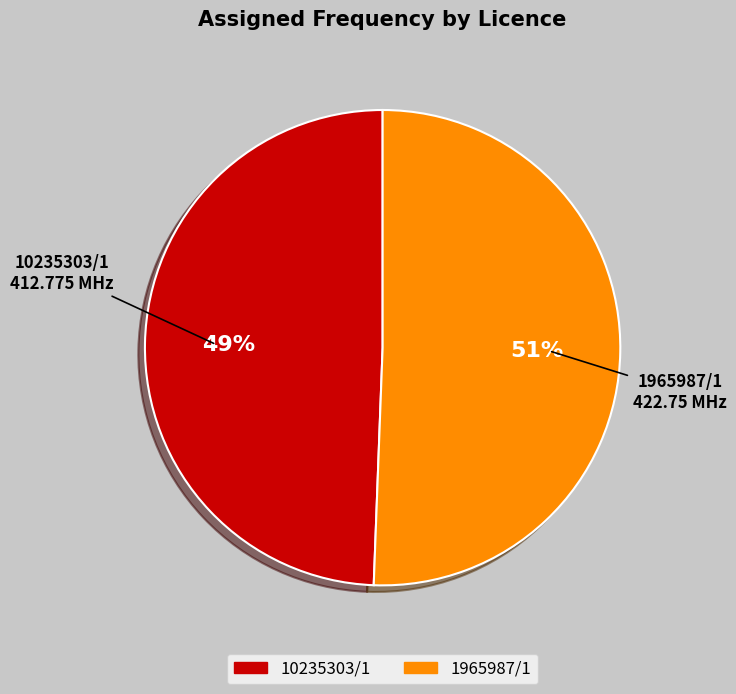

Is it true that 10235303/1 is 49% of the pie?

True